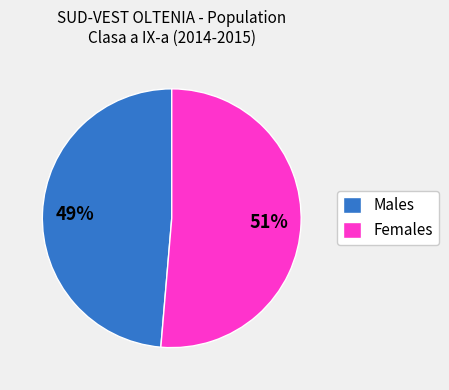

To the nearest percent, what portion does Females represent?

51%